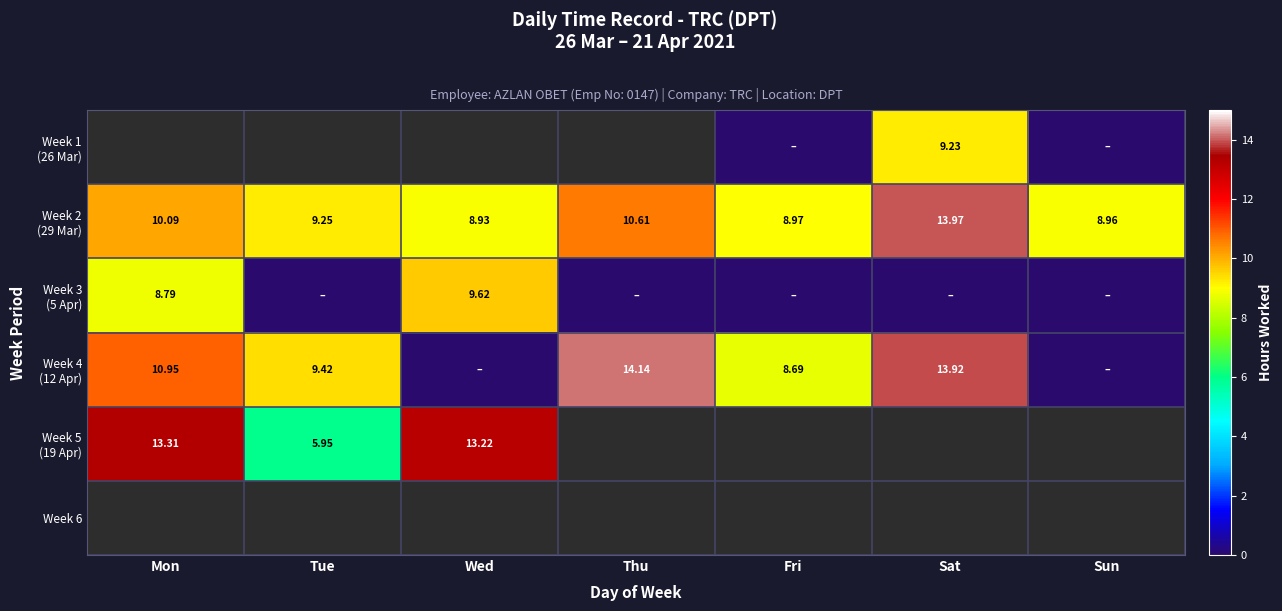

How many values in the Week 2 (29 Mar) series exceed 9?

4